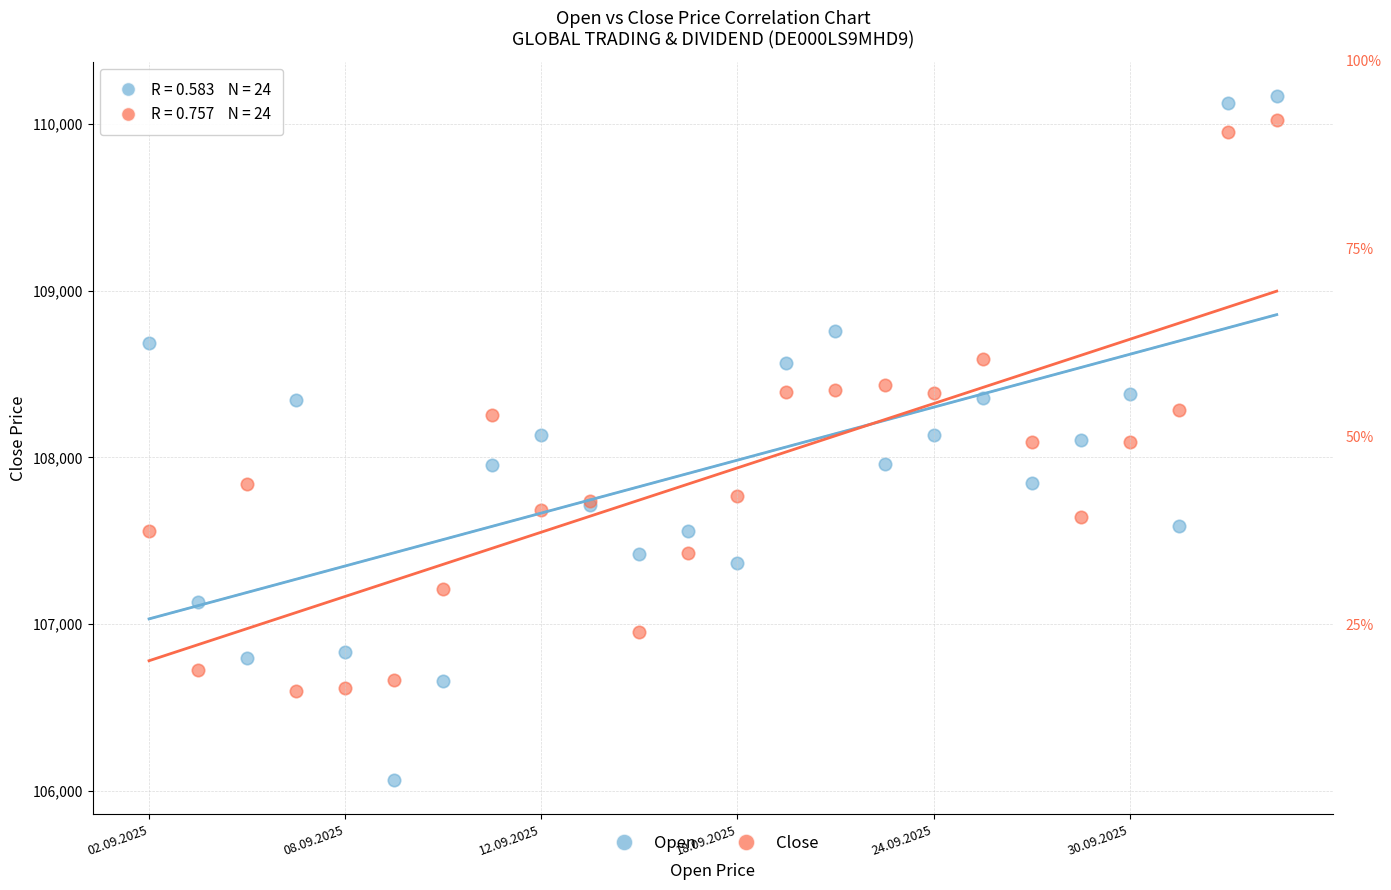

Which series has the largest Y range (max minus min)?

Open